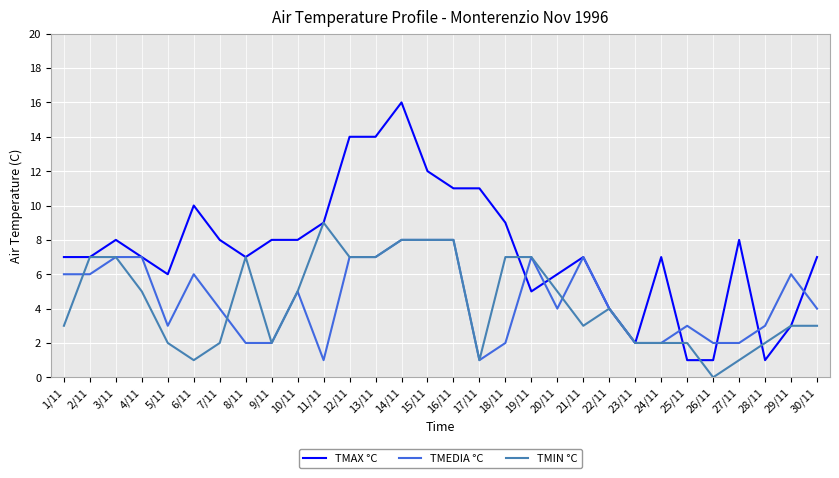

Which series has the largest total across all categories?

TMAX °C